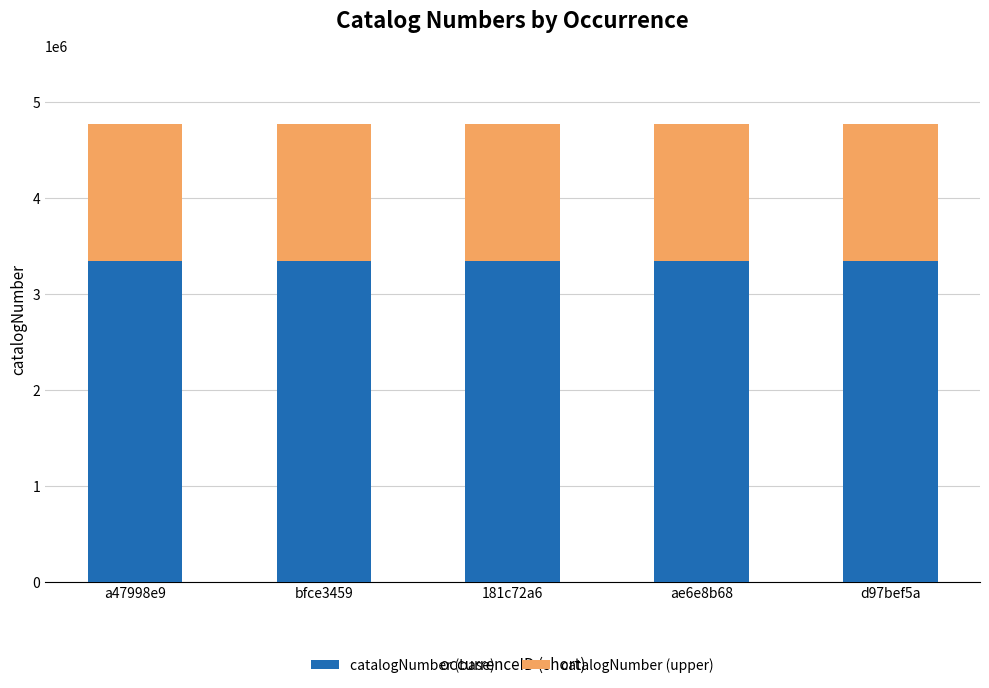

What is the maximum value for catalogNumber (base)?

3340192